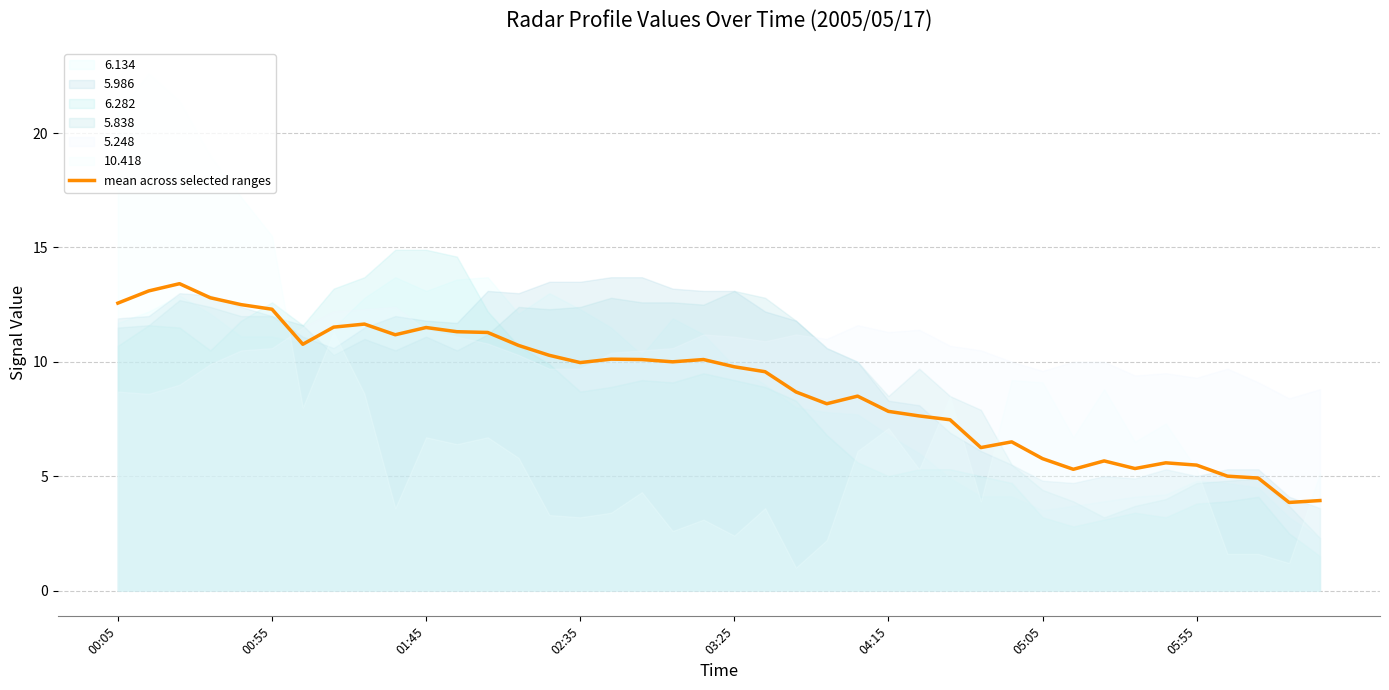

Approximately how many times larger is the value at 26 compared to 27?

1.0